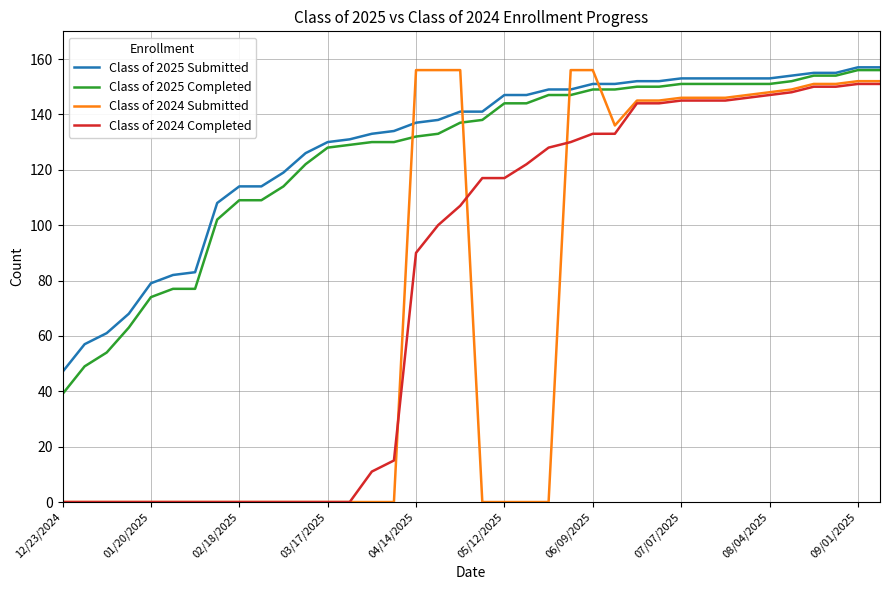

Which series has the largest range (max minus min)?

Class of 2024 Submitted